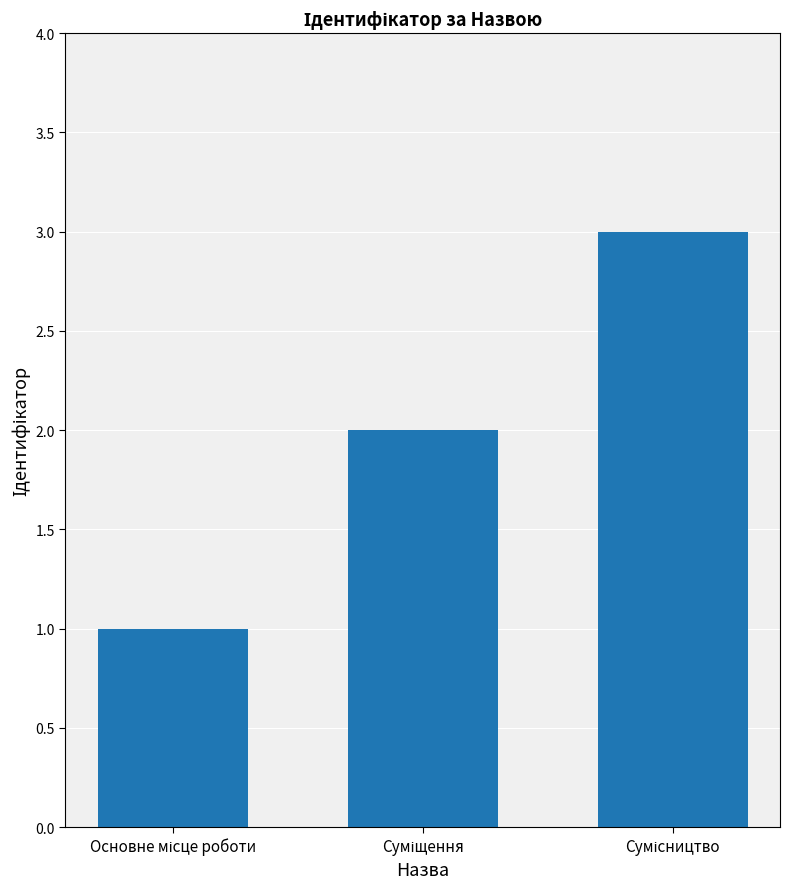

How many values are between 1 and 3?

3